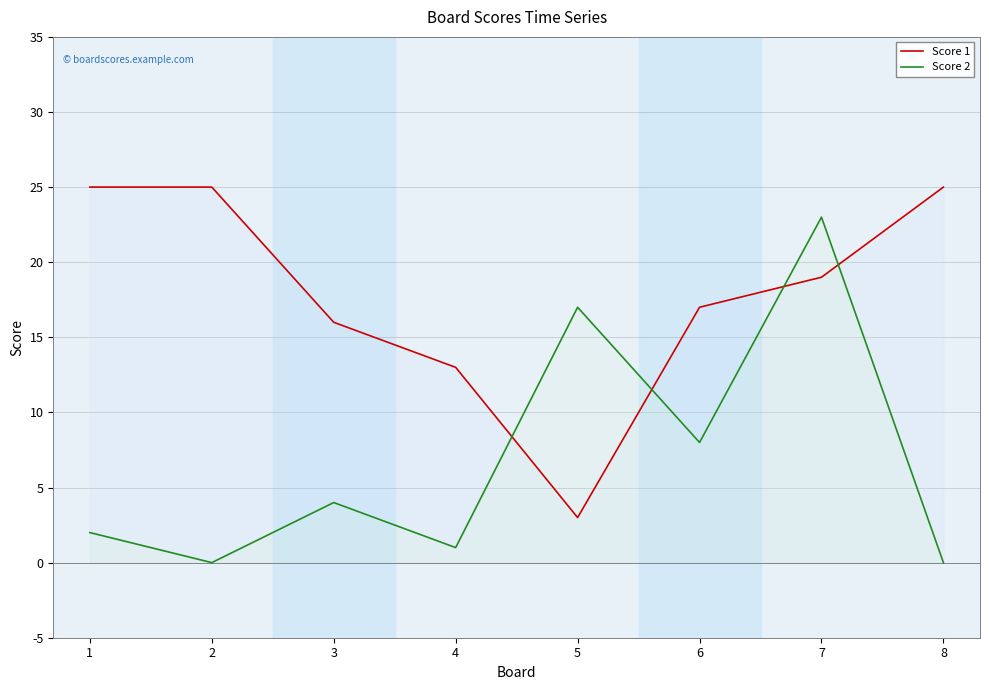

What is the value of the Score 1 point at the 3rd from the left?

16